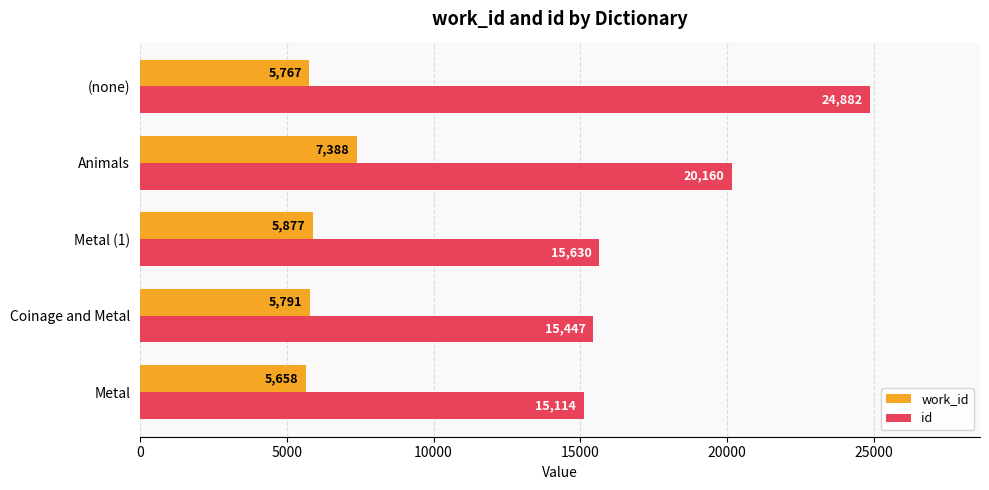

The work_id series shows 5658 at Metal. True or false?

True